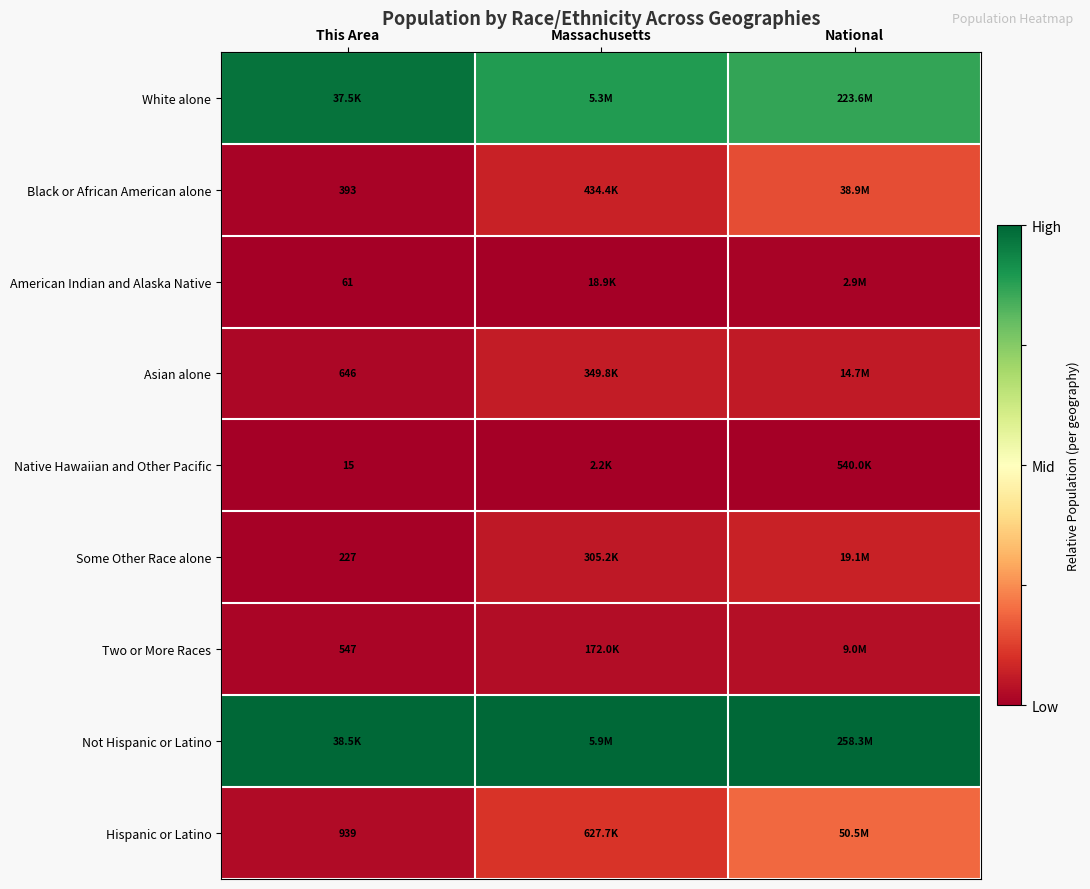

Is the value of Black or African American alone at This Area greater than the value of Two or More Races at This Area?

No